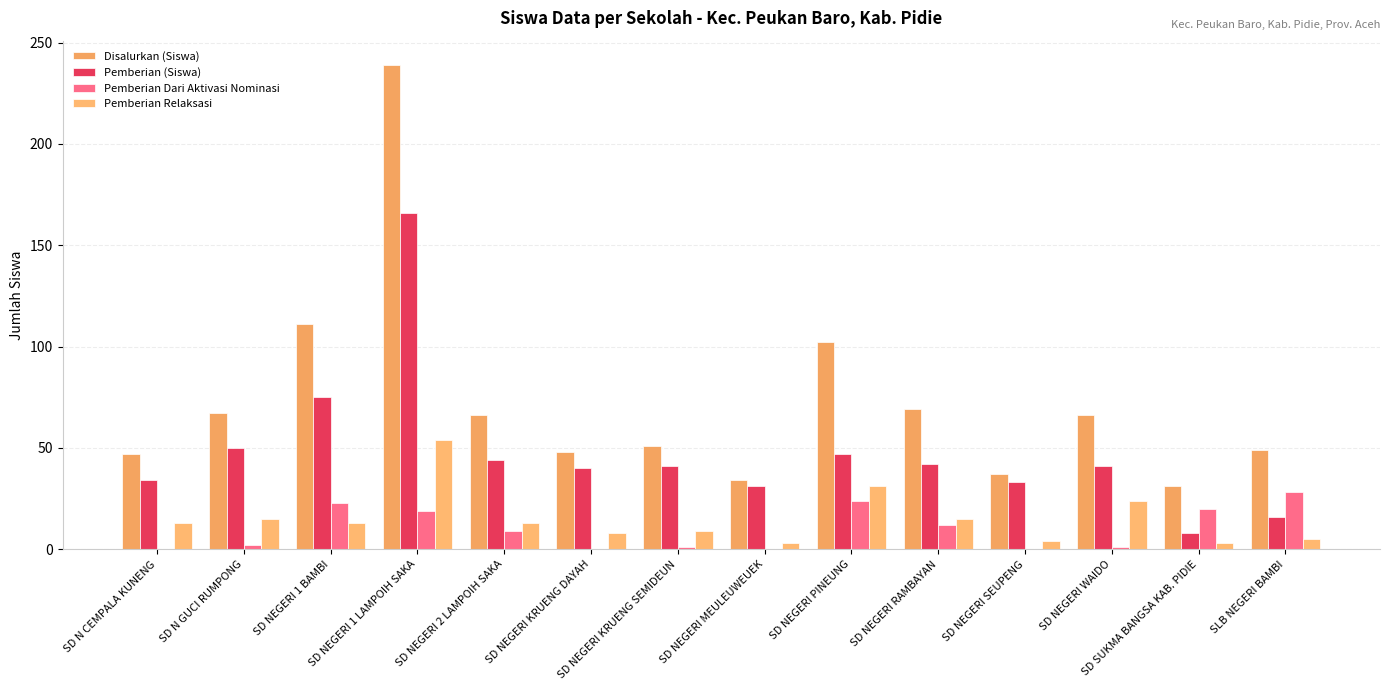

How many data points does each series have?

14